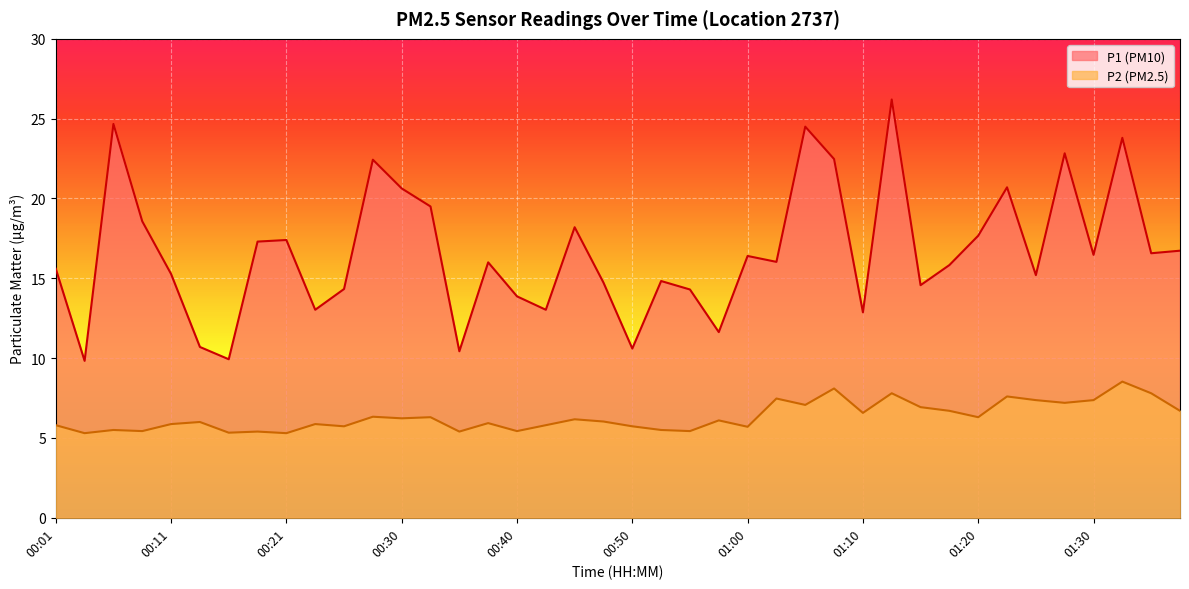

What position from the right is 00:01?

40